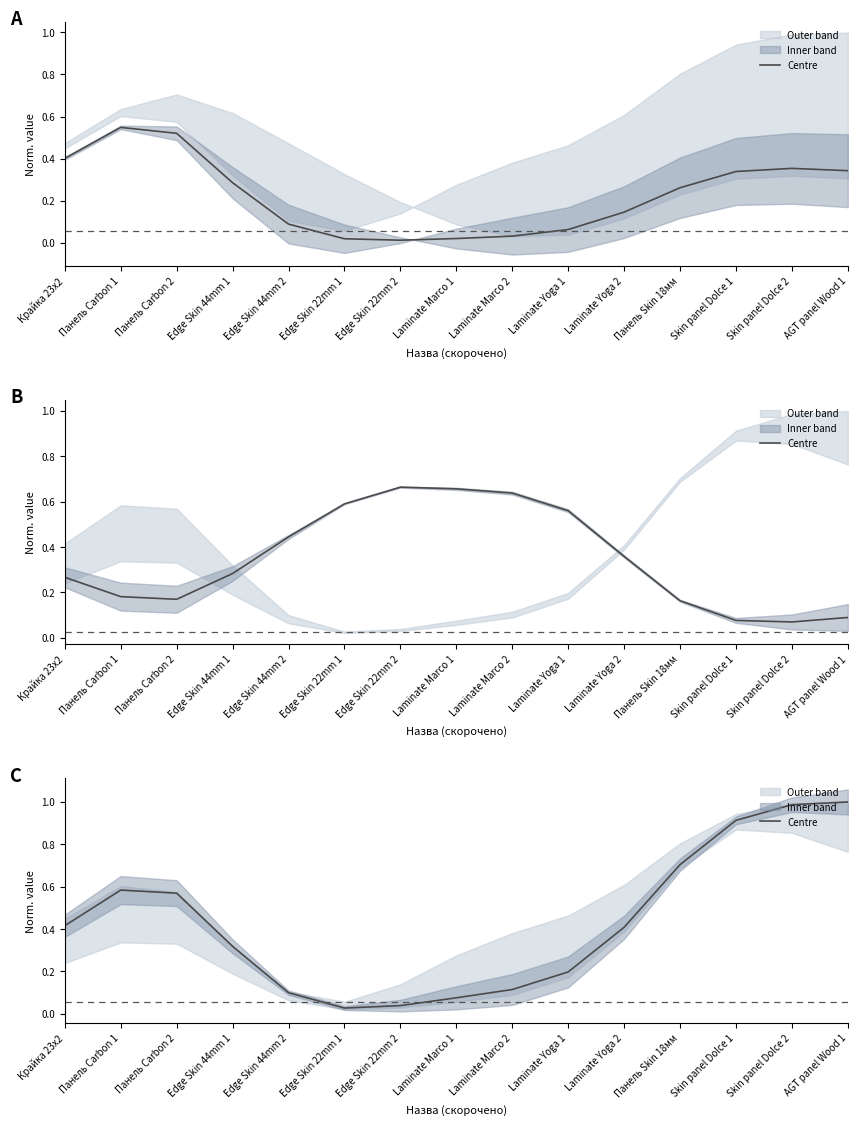

What is the label of the 12th point from the left?

Панель Skin 18мм